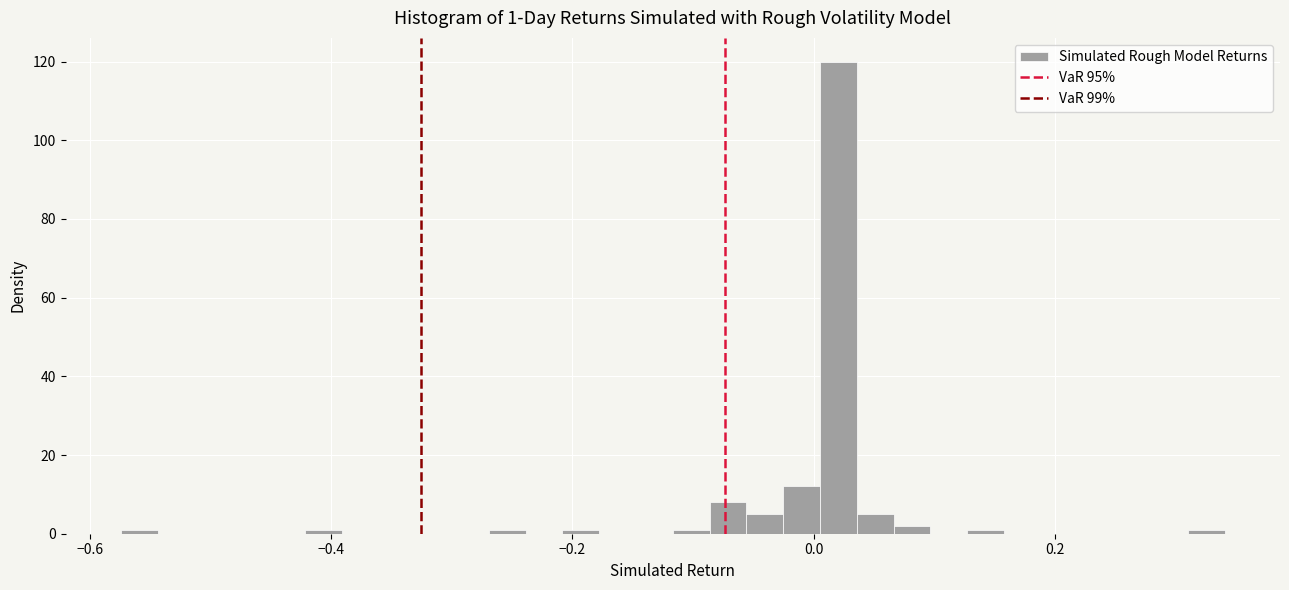

Read against the x-axis, roughly where is the centre of the tallest bar?

0.02